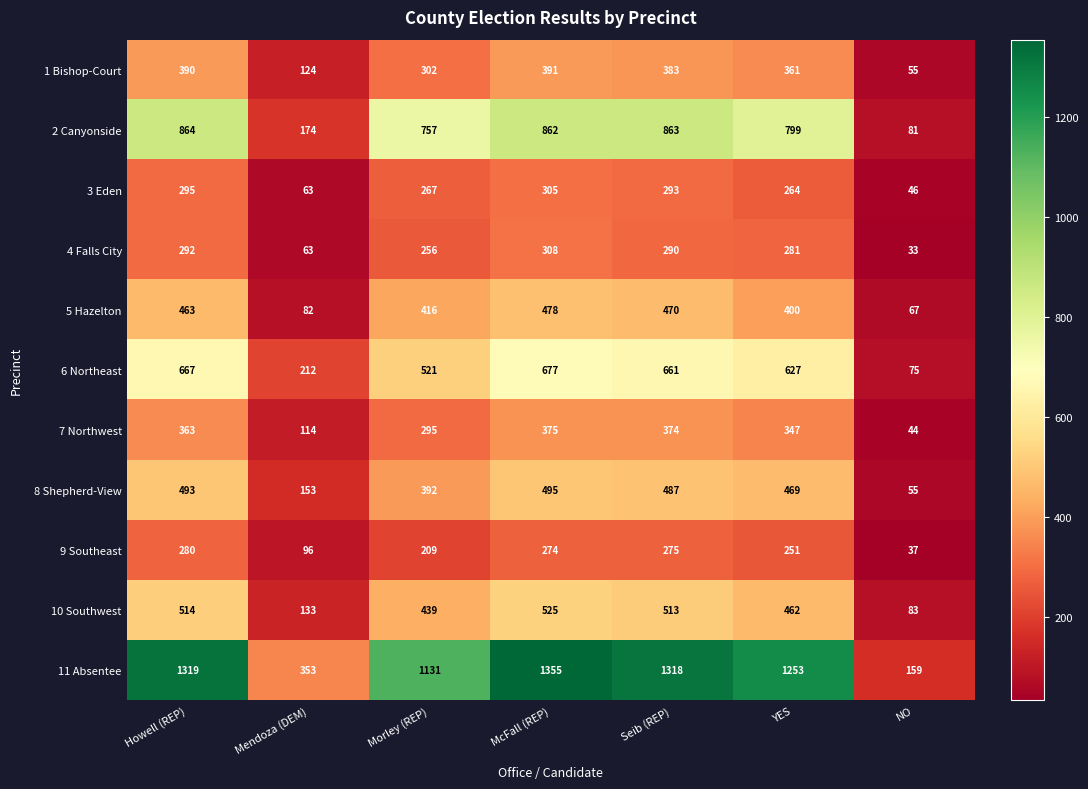

Which series changed the most between Morley (REP) and Seib (REP)?

11 Absentee